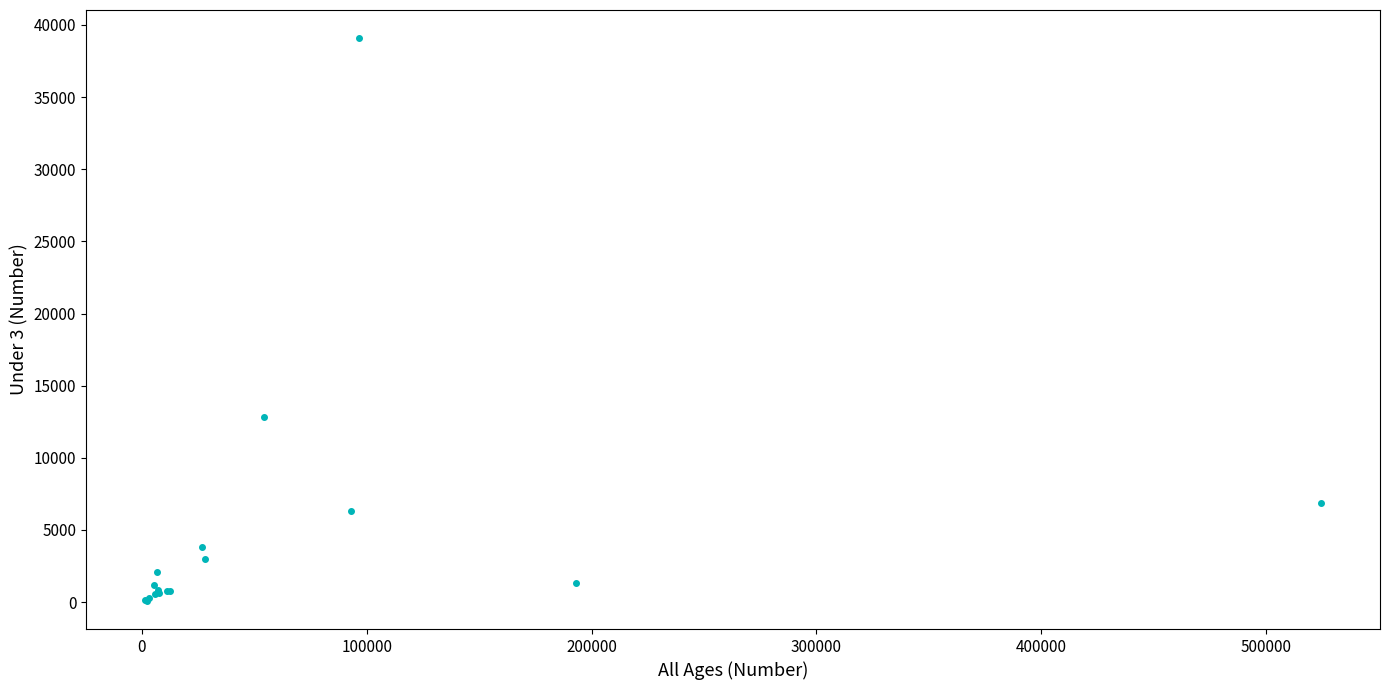

What Y value in the scatter plot is closest to 19584?

12850